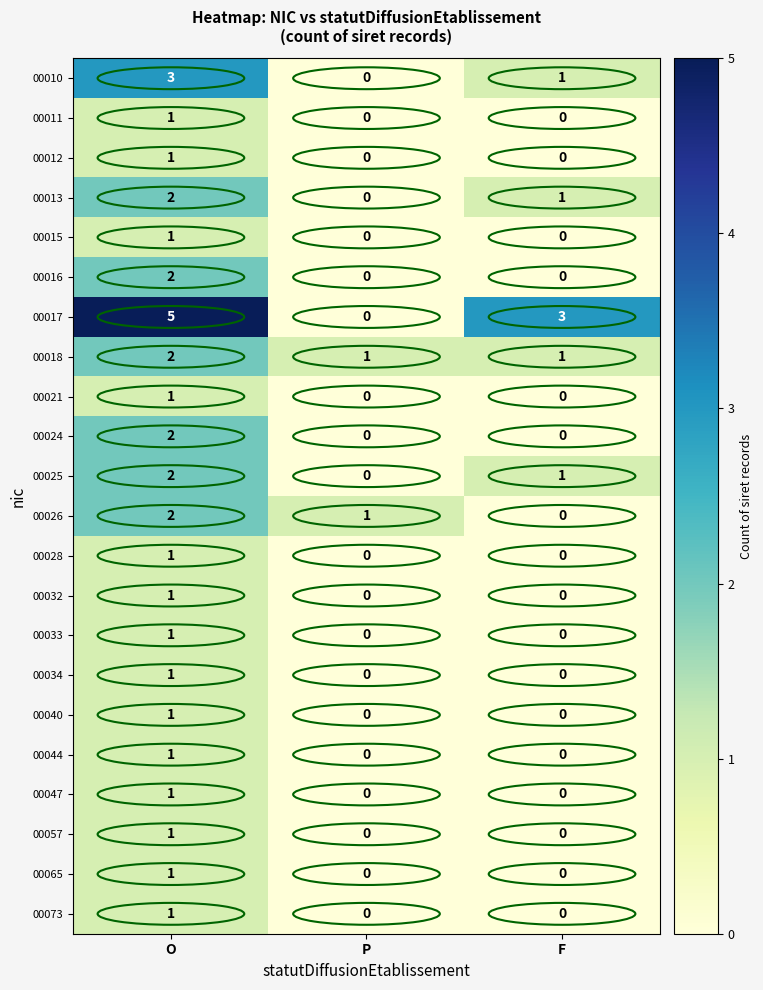

How many categories are shown in the chart?

3